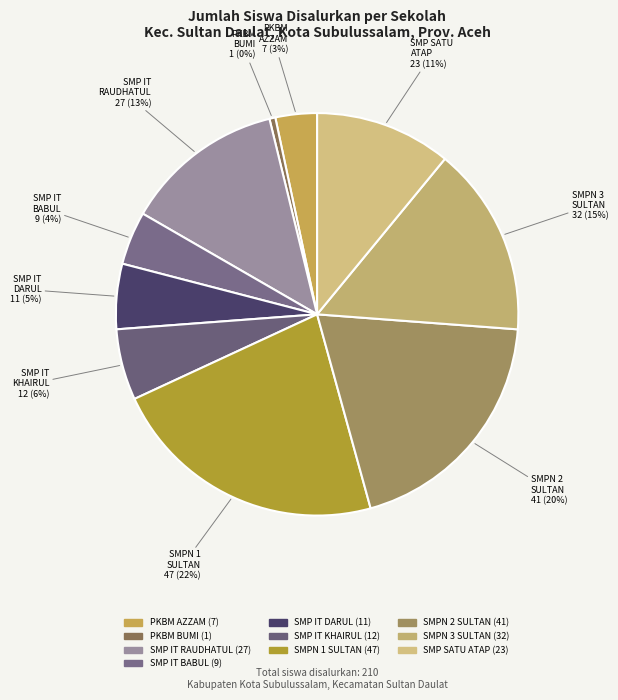

How many segments does this pie chart have?

10